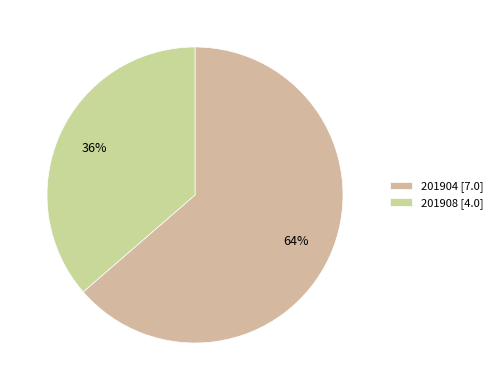

To the nearest percent, what percentage of the pie is 201908?

36%